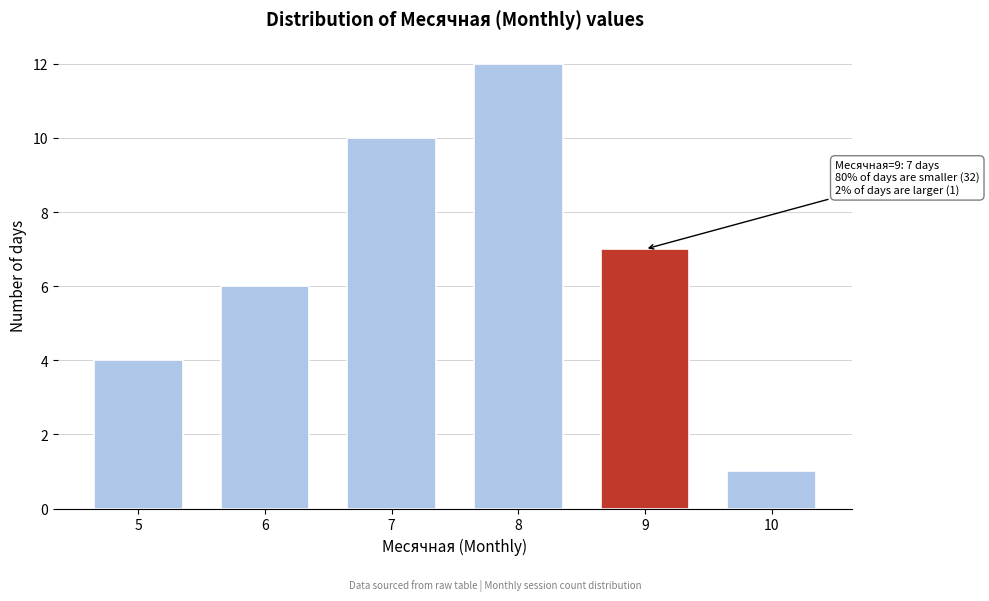

Reading right to left, what are all the values shown in this chart?

1	7	12	10	6	4